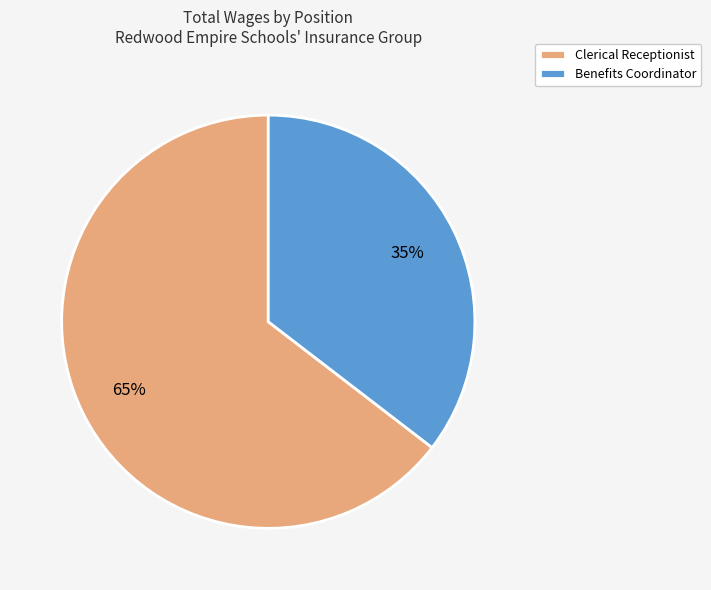

Rank the categories by value from highest to lowest.

Clerical Receptionist, Benefits Coordinator